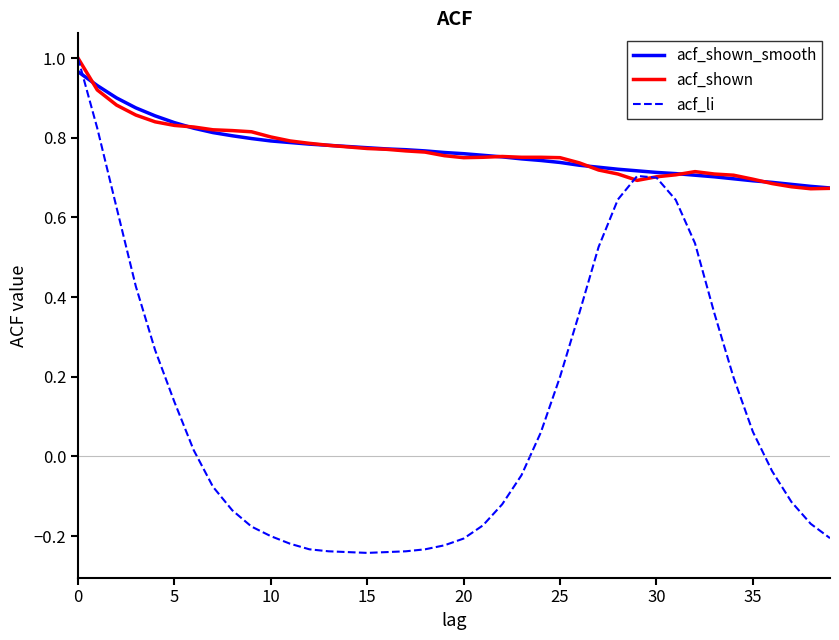

What are all the series names shown in the legend?

acf_shown_smooth, acf_shown, acf_li